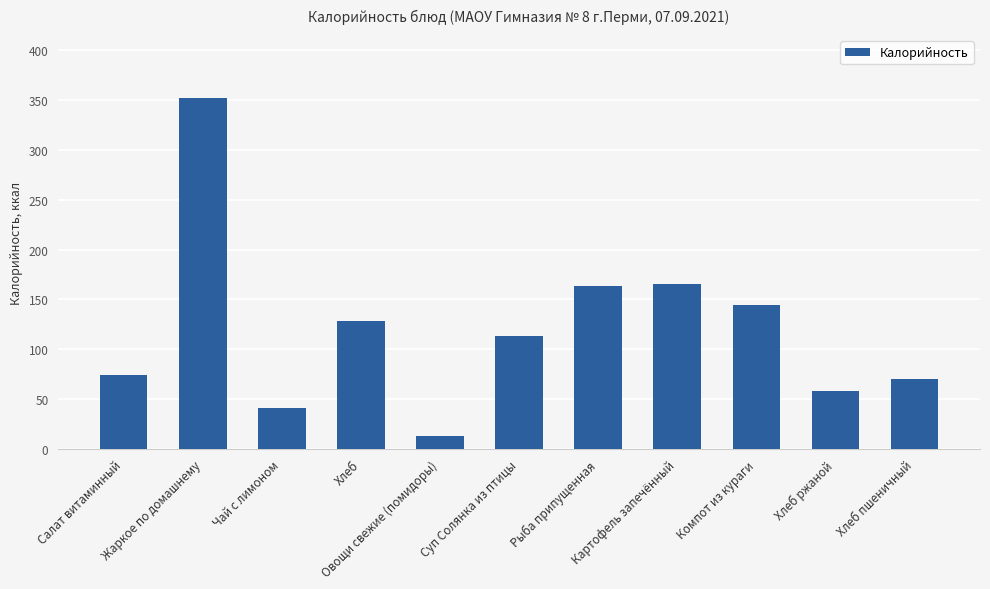

Which category has the lowest value across all series?

Овощи свежие (помидоры)